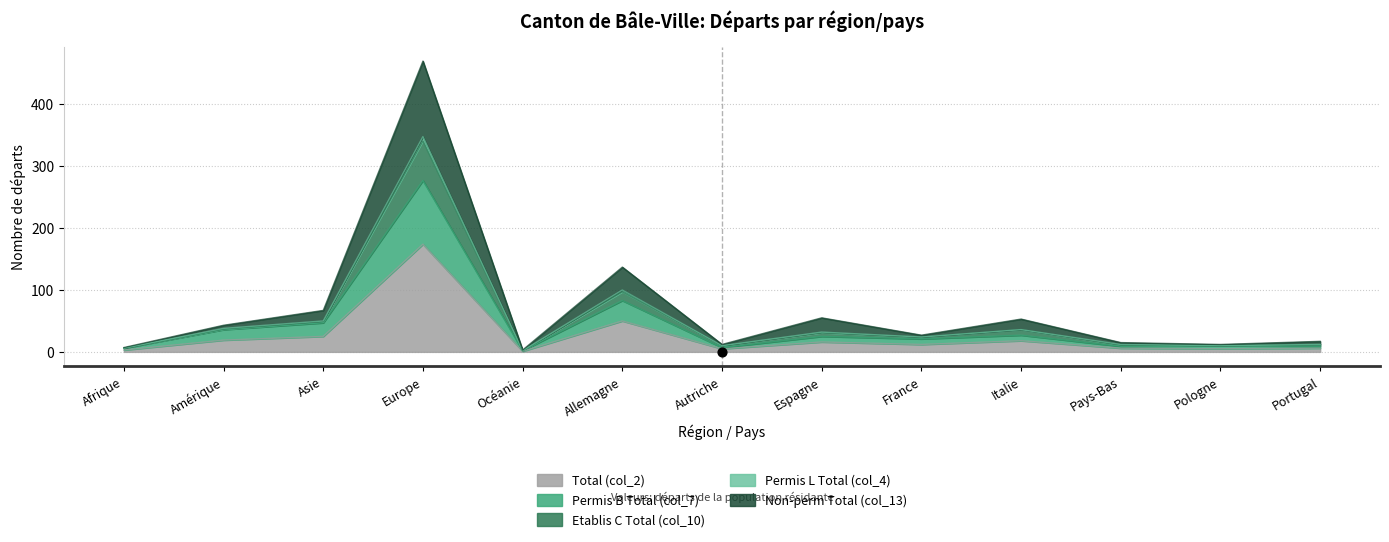

Is the value of Permis B Total (col_7) at Pologne greater than the value of Etablis C Total (col_10) at Amérique?

No